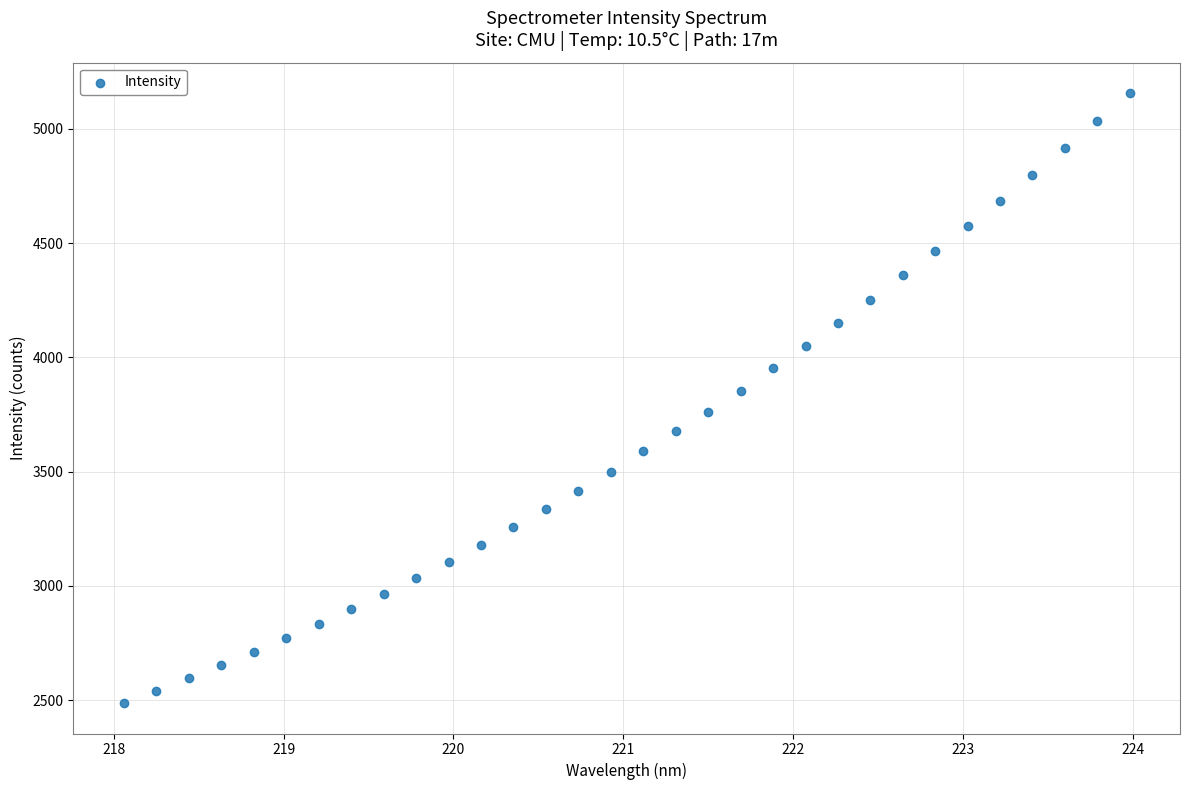

What is the range of X values (max minus min)?

5.9